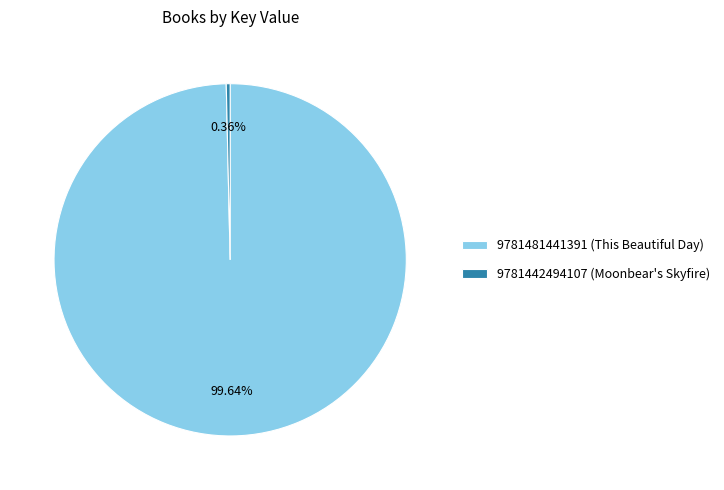

True or false: 9781442494107 (Moonbear's Skyfire) accounts for 8% of the total.

False